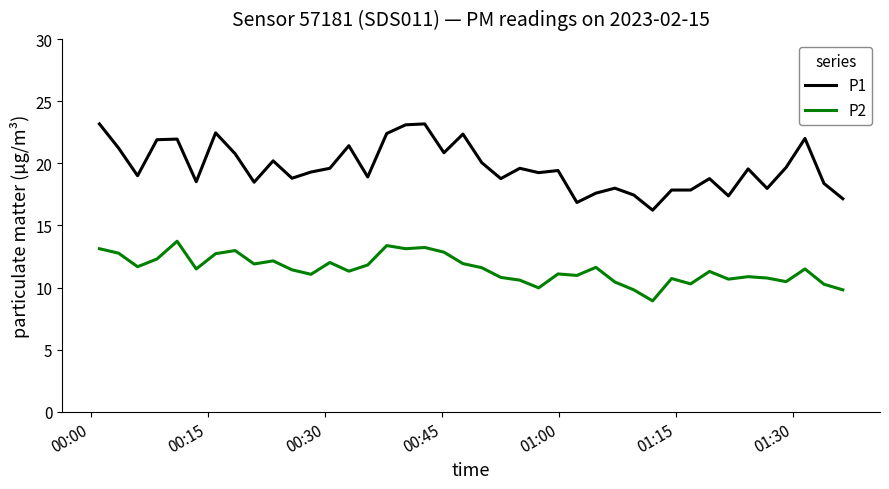

Which series has the widest spread of values?

P1